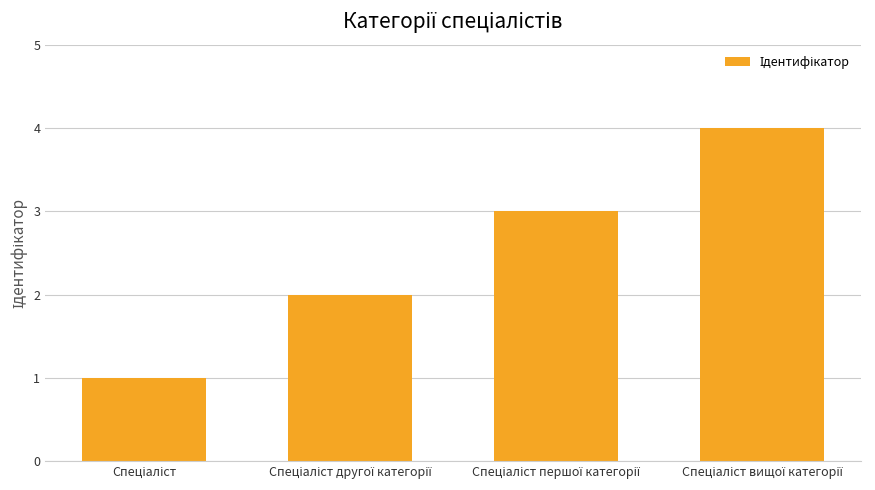

What is the minimum value shown in the chart?

1